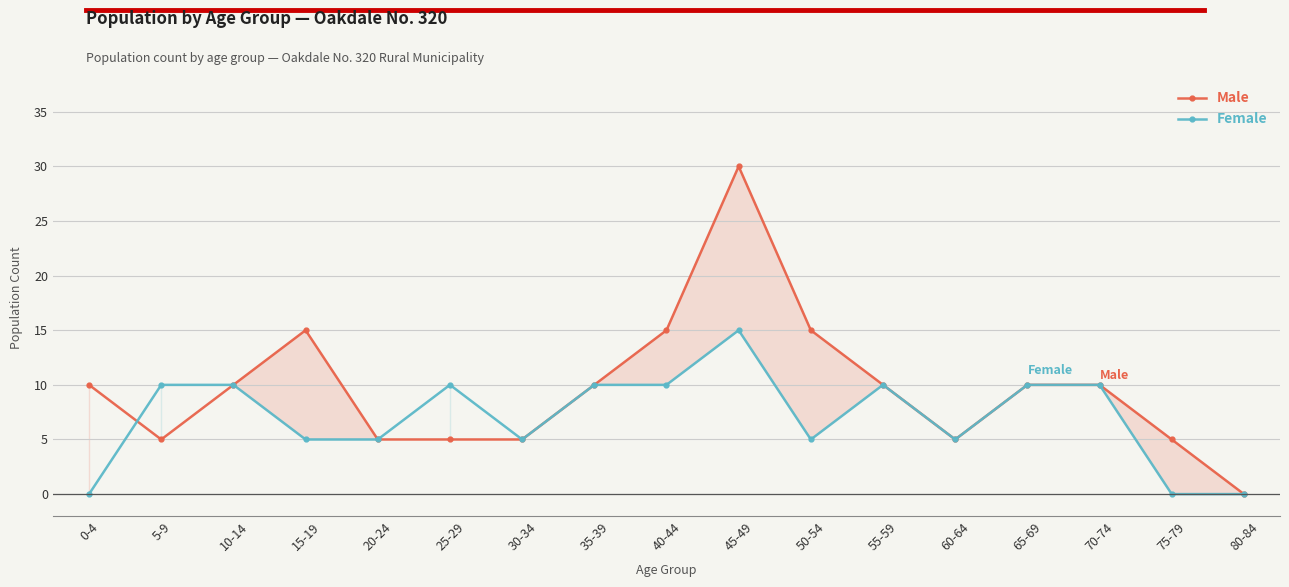

What is the difference between the maximum and minimum values in the Female series?

15